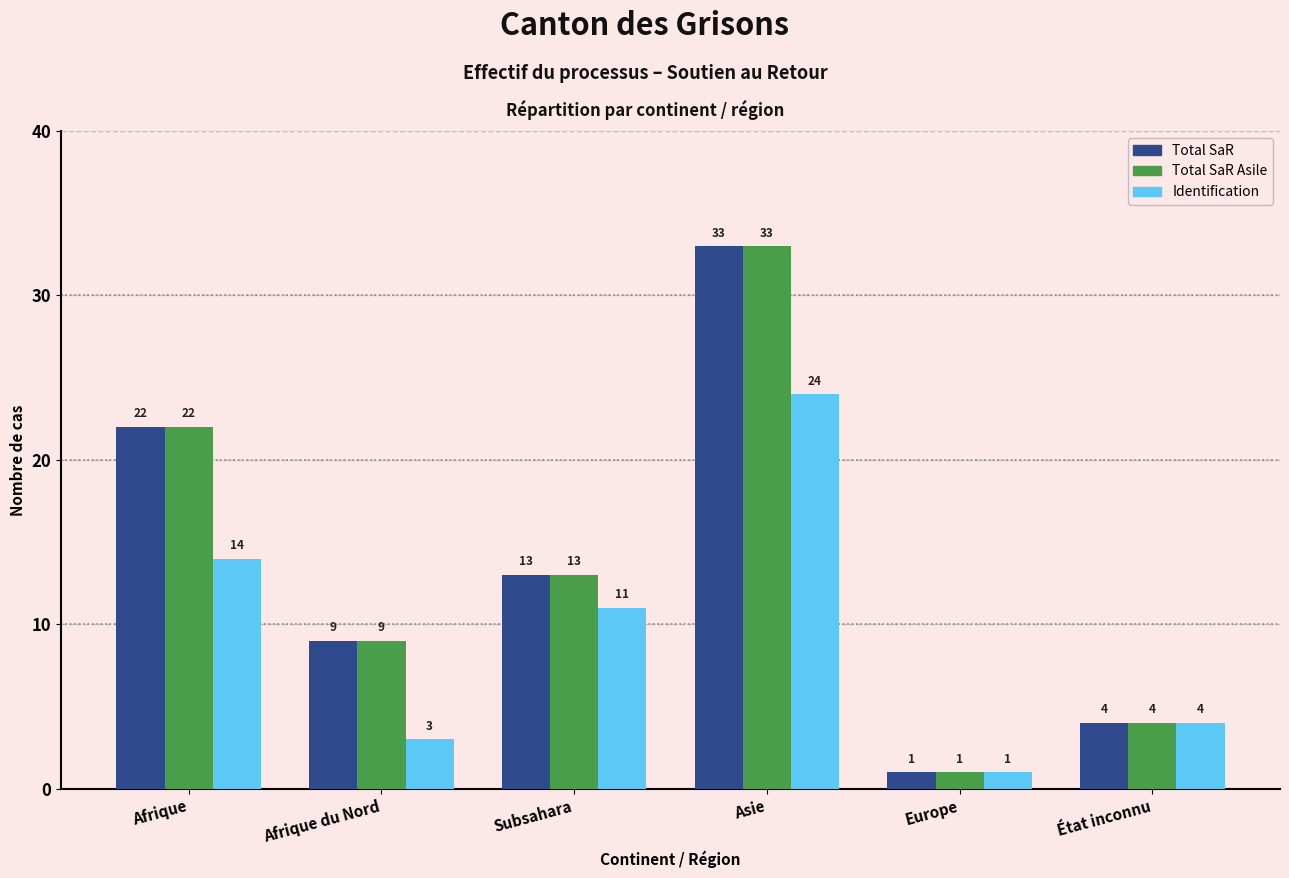

What is the sum of the Total SaR values at Europe and Asie?

34